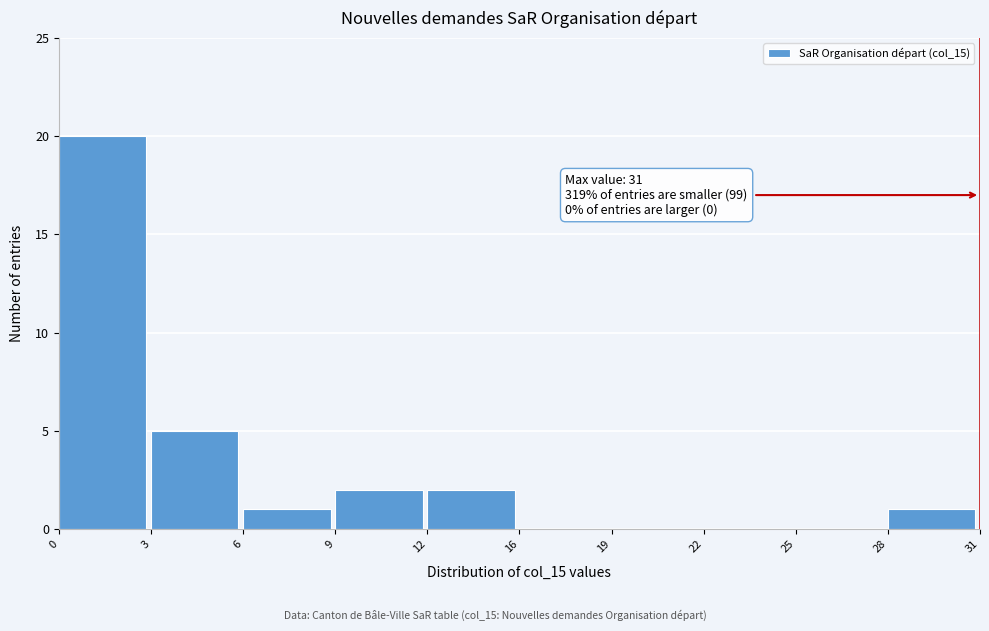

Reading left to right, what are all the values shown in this chart?

0=20	3=5	6=1	9=2	12=2	16=0	19=0	22=0	25=0	28=1